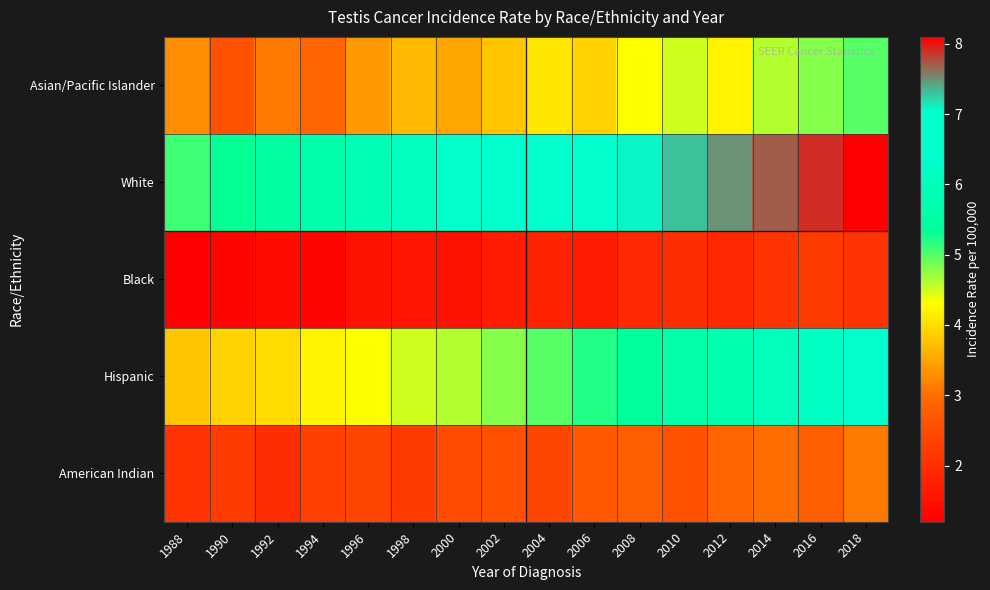

At which category is the sum across all series the highest?

2018